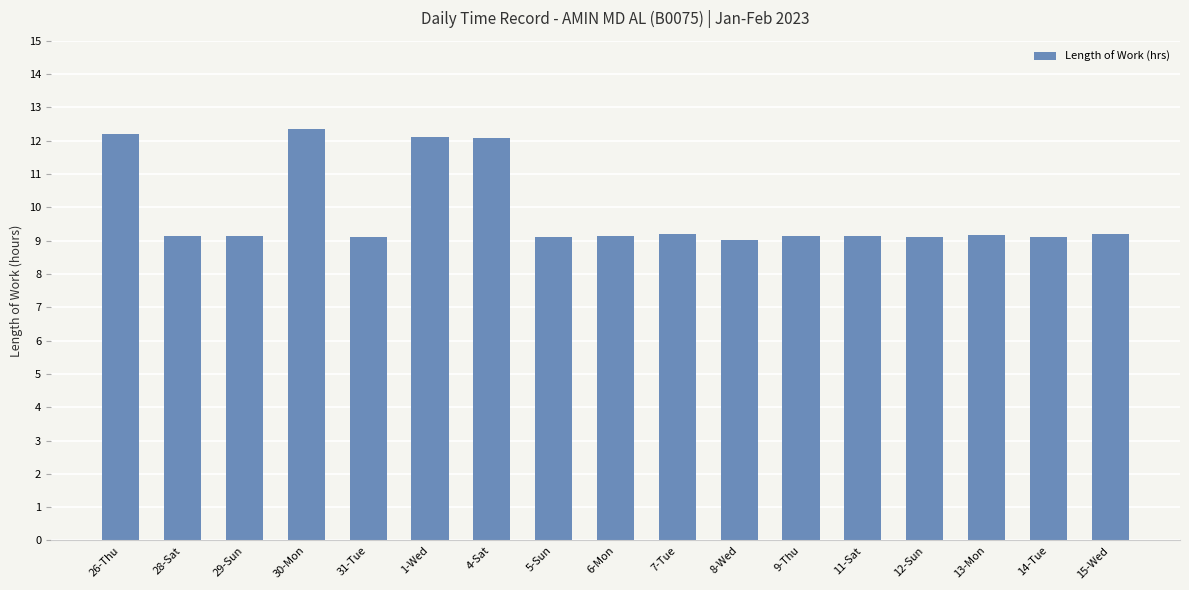

What is the sum of all values?

167.5